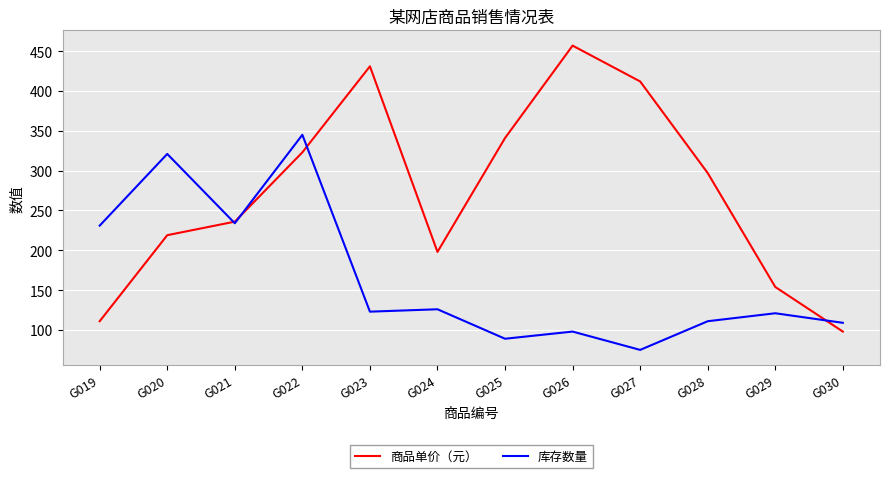

Reading left to right, what are all the values shown in this chart?

商品单价（元）: 111	219	236	323	431	198	341	457	412	297	154	98
库存数量: 231	321	234	345	123	126	89	98	75	111	121	109